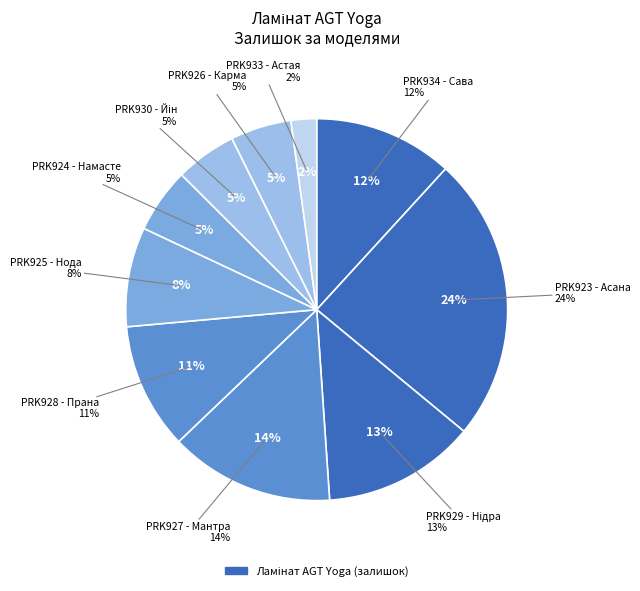

Combined, do PRK928 - Прана and PRK929 - Нідра account for over 50%?

No